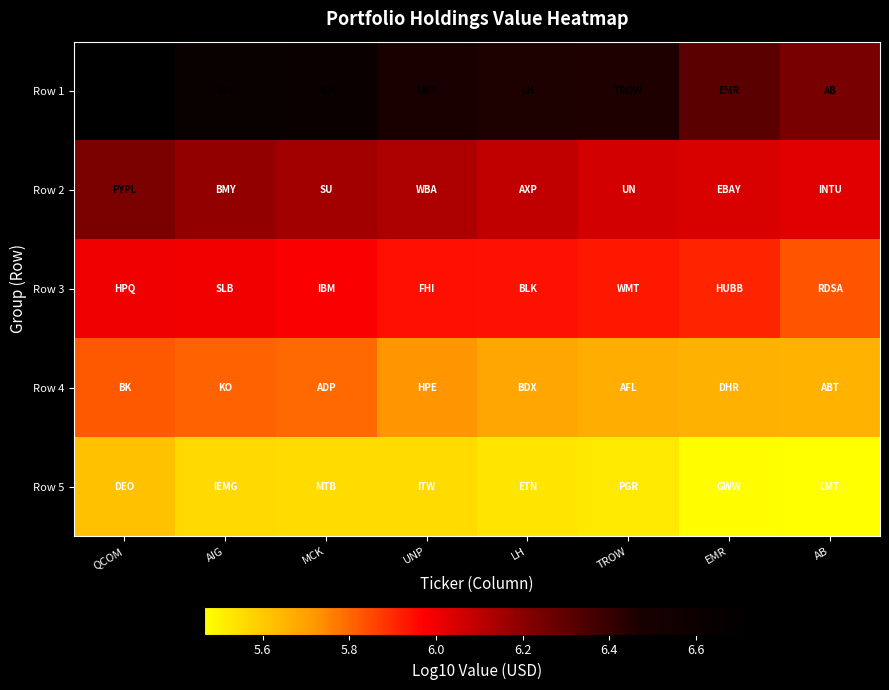

At QCOM, list the series in order from largest to smallest.

Row 1, Row 2, Row 3, Row 4, Row 5